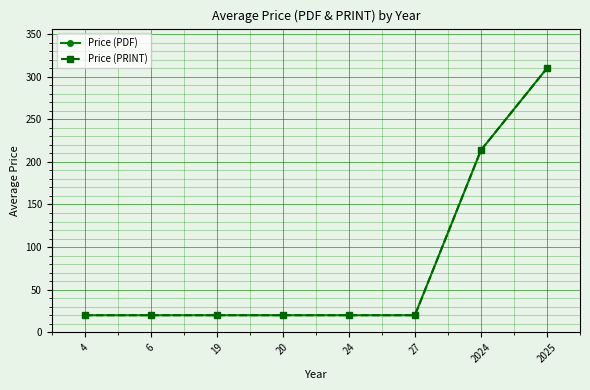

What is the approximate value of Price (PRINT) at 2024?

213.8